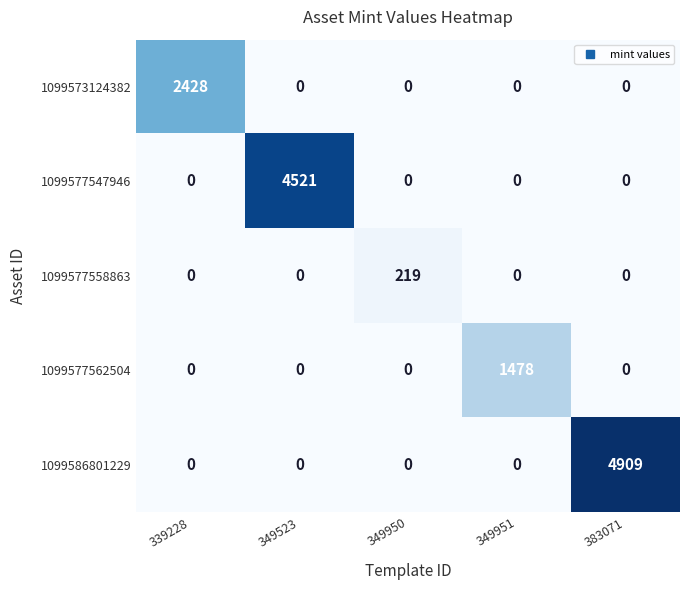

What is the greatest value displayed?

4909